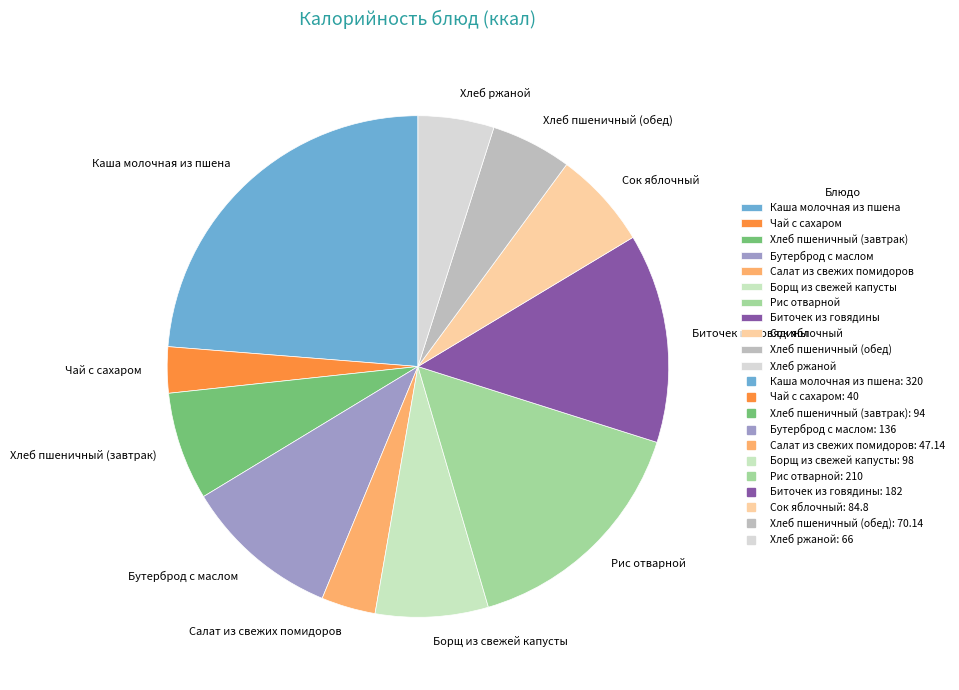

Which slice is the smallest?

Чай с сахаром